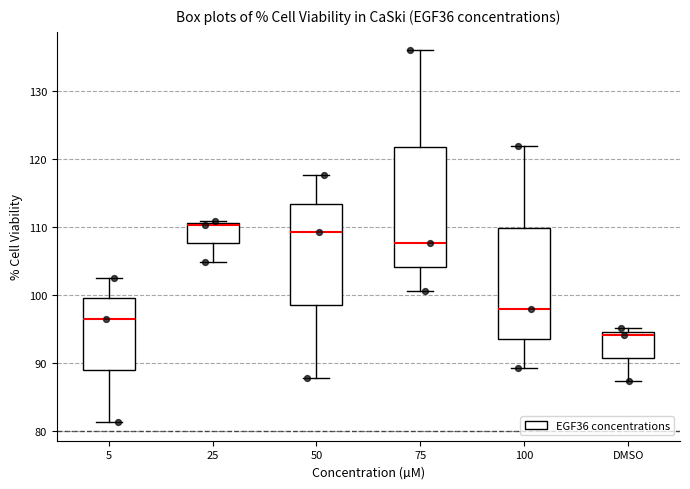

Where is the lower edge of the box for 50 on the y-axis? The values are not printed on the chart, so give them approximately, as read against the axis.

99